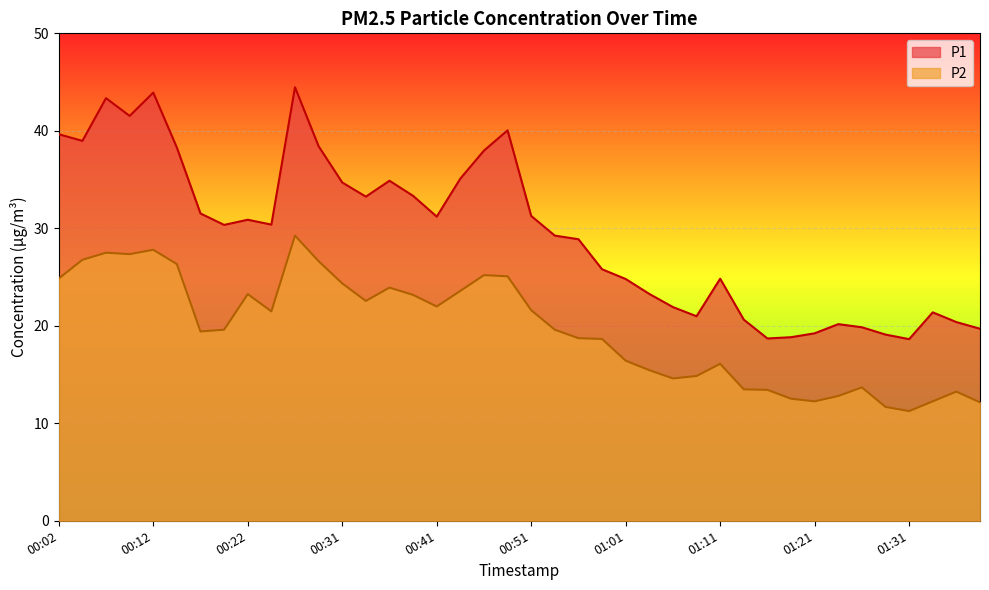

At which category does P1 reach its first local peak?

00:07